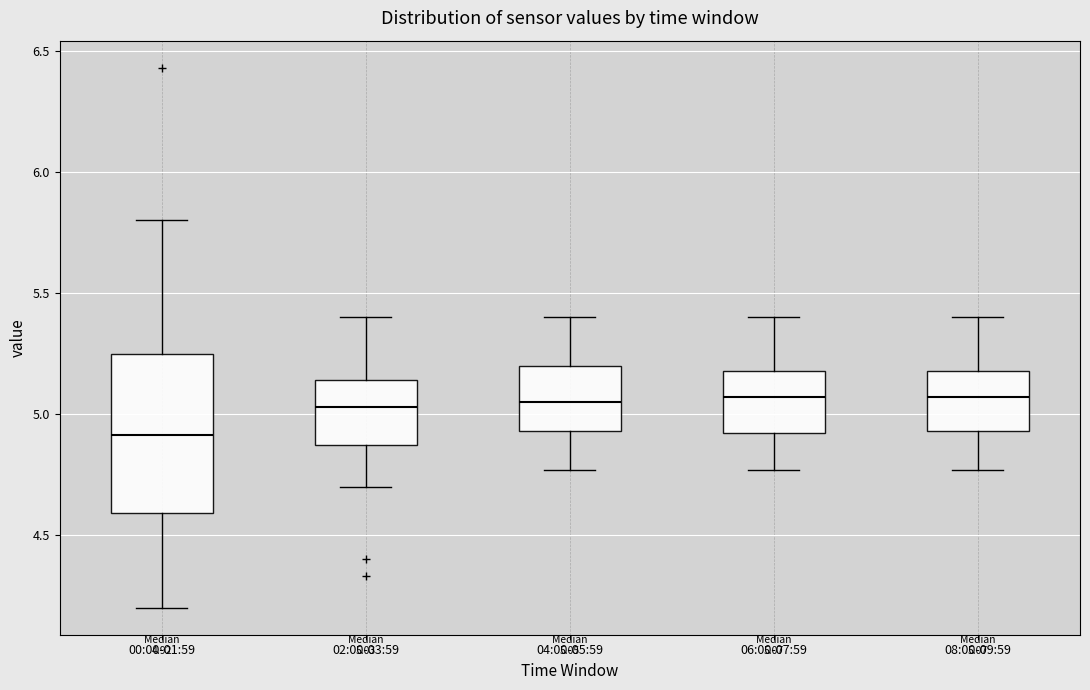

Which box's median line is the lowest?

00:00-01:59